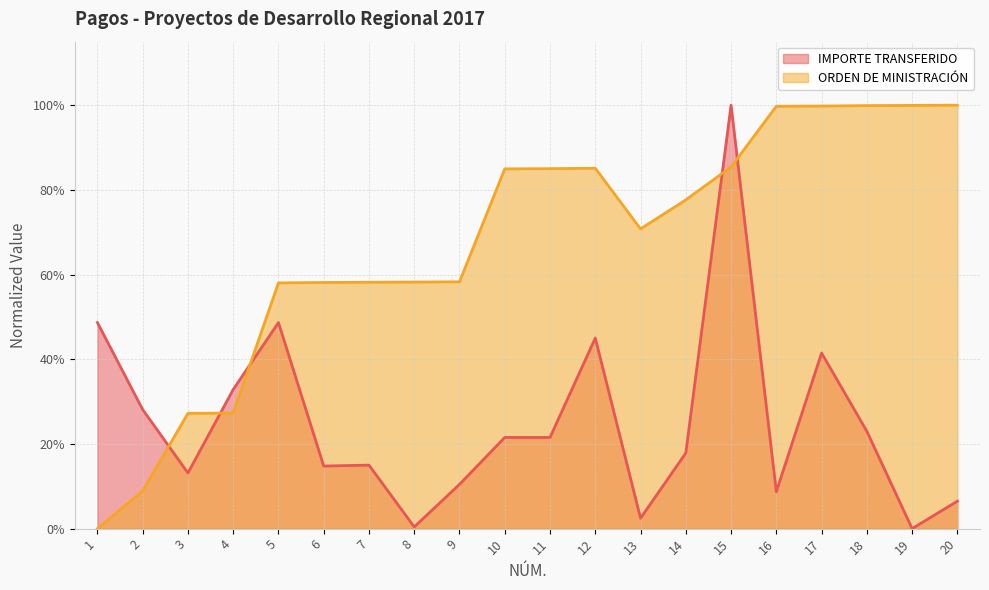

What is the sum of the ORDEN DE MINISTRACIÓN values at 15 and 16?

1.9